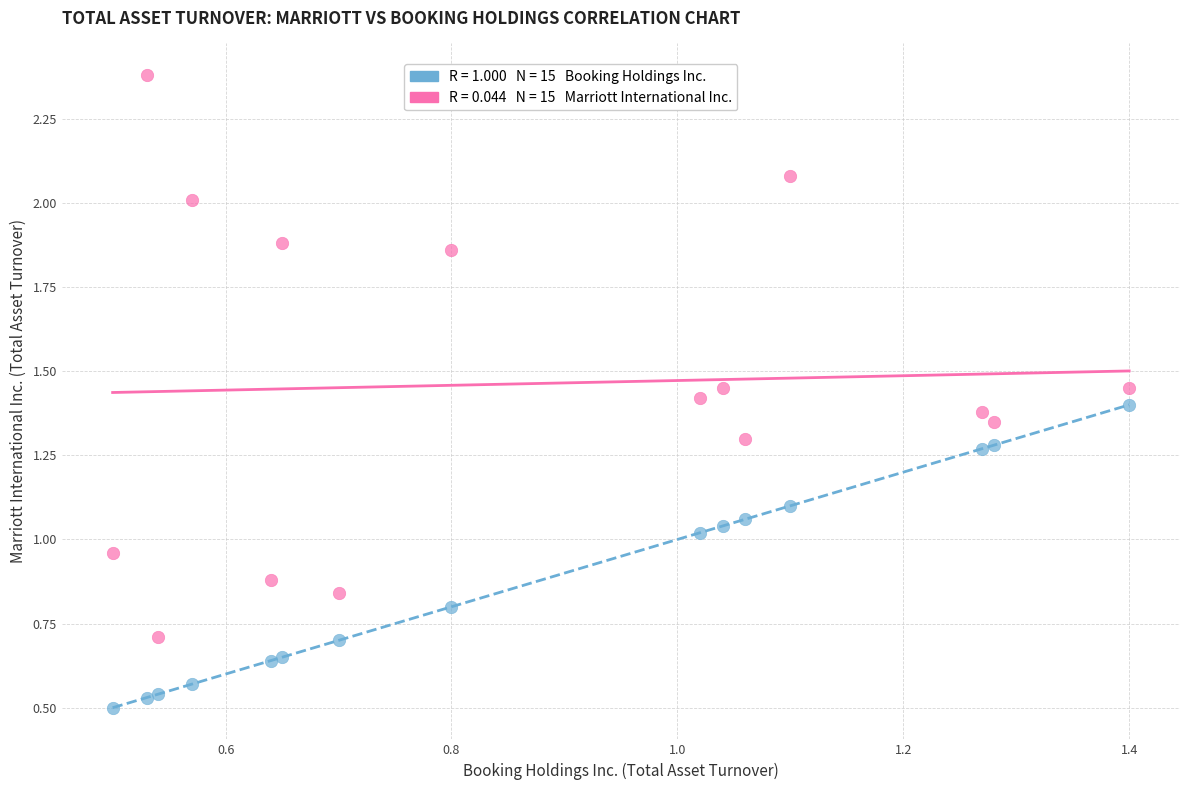

Across all data points, what is the range of X values (max minus min)?

0.9